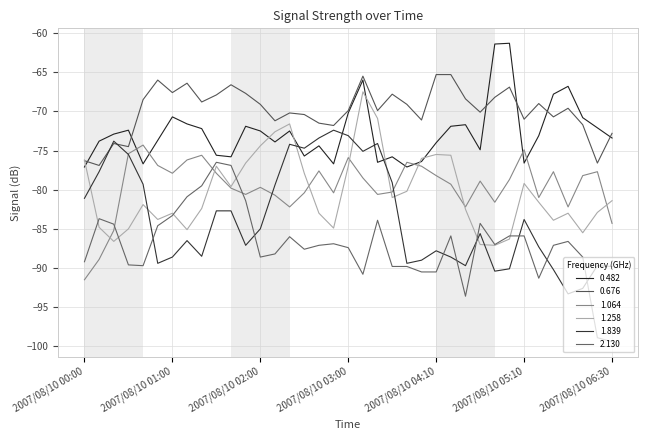

Does the chart display data point markers on the line(s)?

No